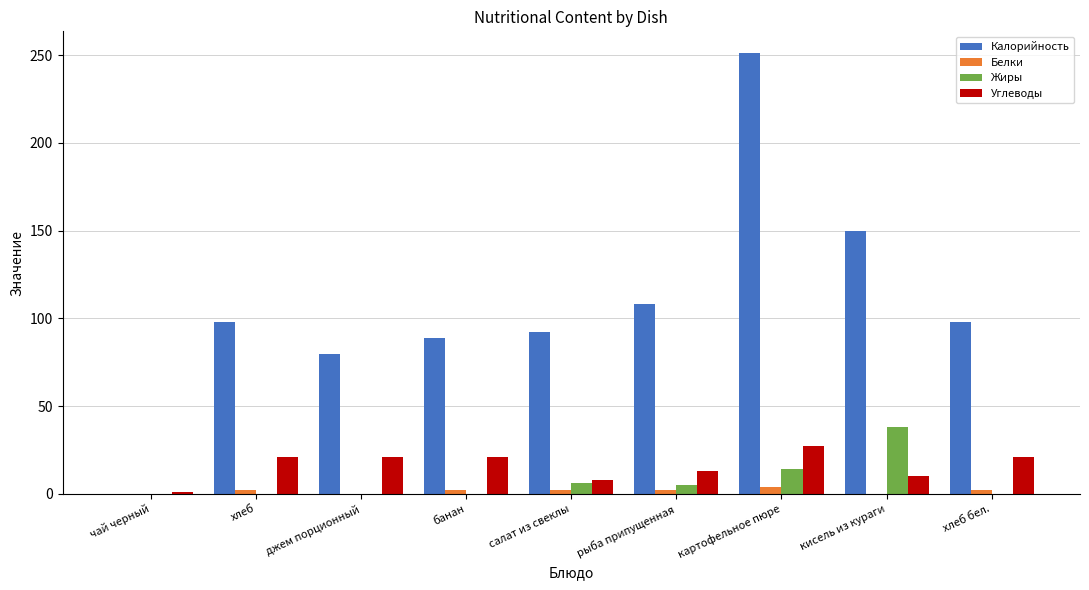

Is the value of Углеводы at картофельное пюре greater than the value of Калорийность at рыба припущенная?

No